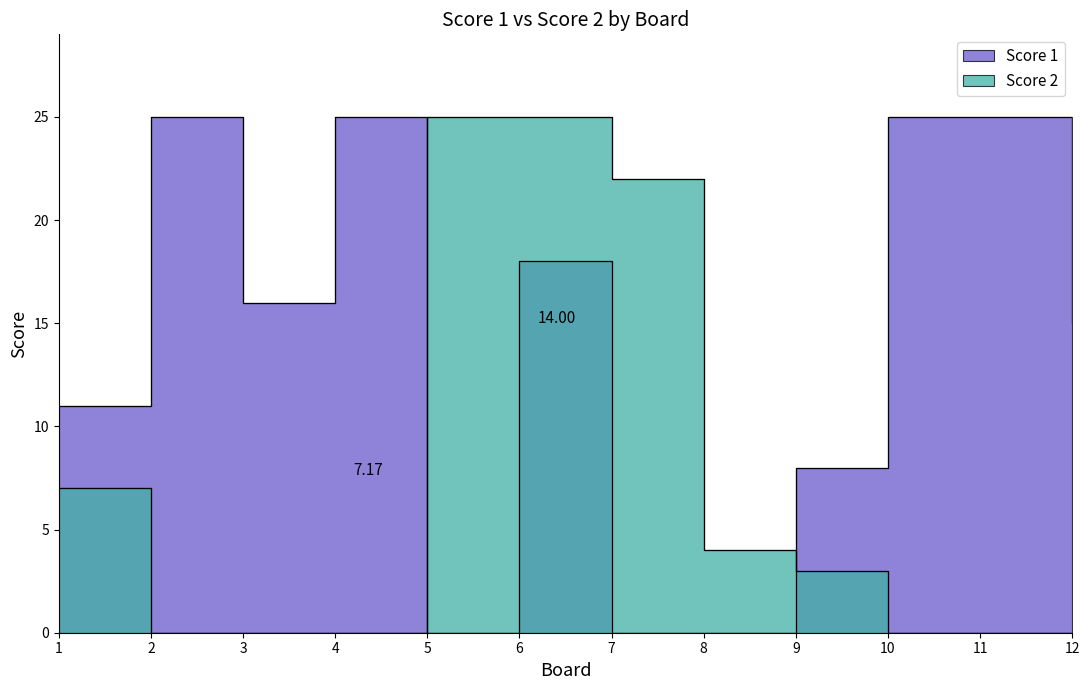

List the labels in order of Score 1 value, smallest first.

5, 7, 8, 9, 1, 12, 3, 6, 2, 4, 10, 11